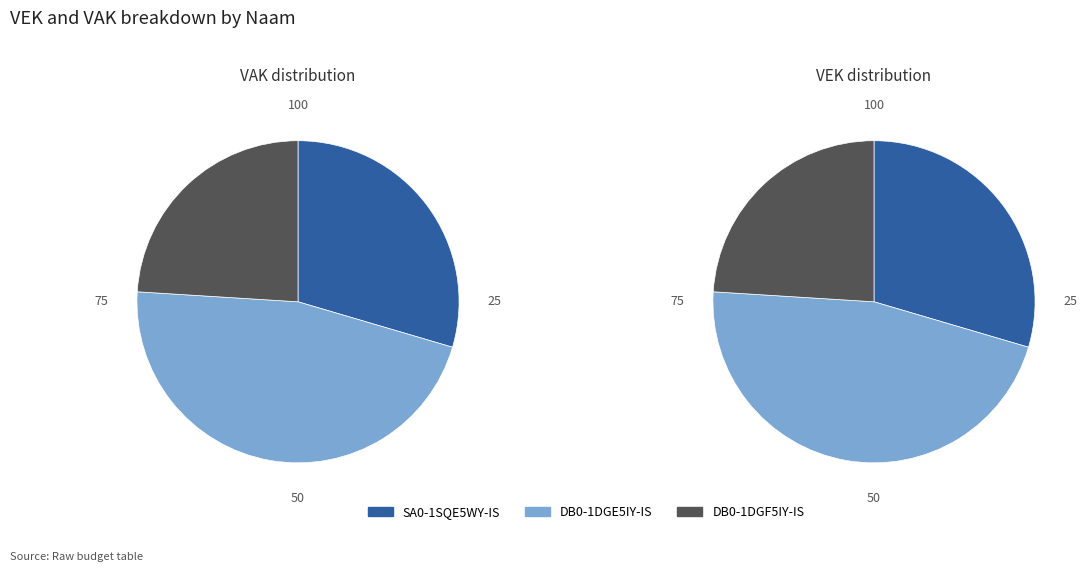

To the nearest percent, what is the difference between the DB0-1DGF5IY-IS and SA0-1SQE5WY-IS slice percentages?

6%